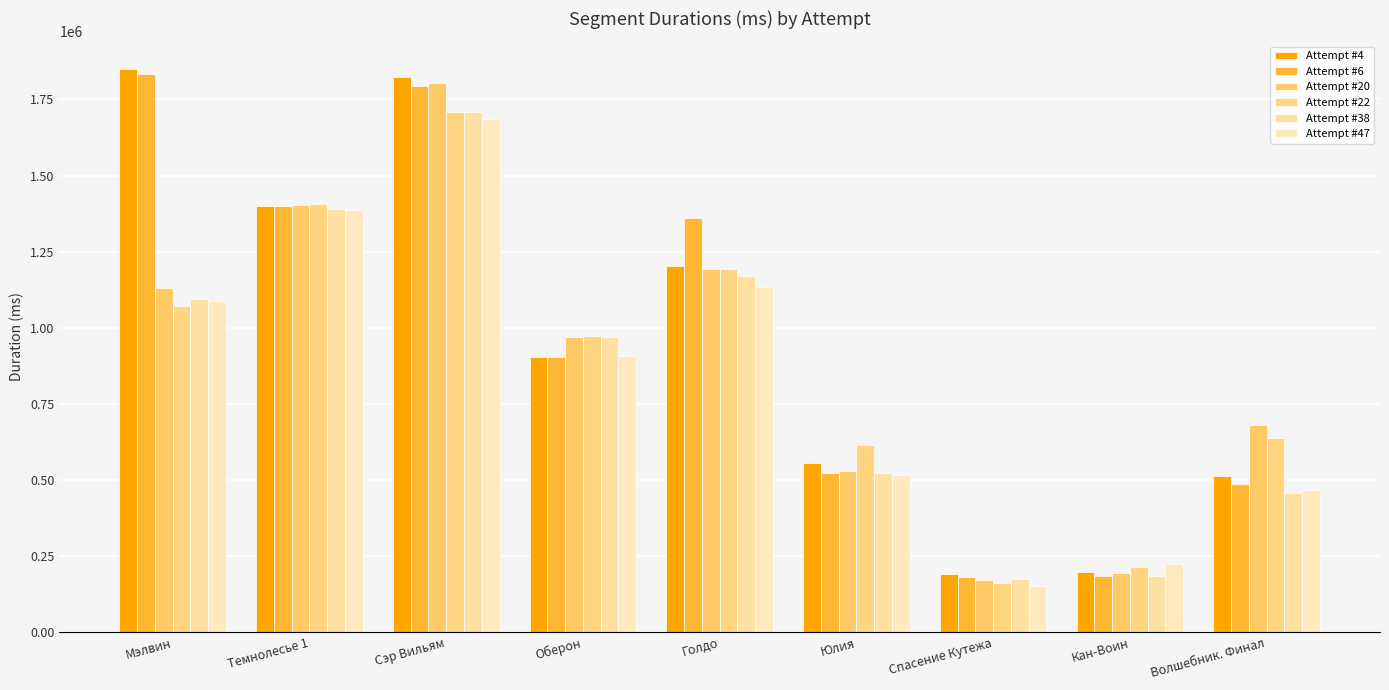

What is the difference between the Attempt #47 values at Сэр Вильям and Темнолесье 1?

301876